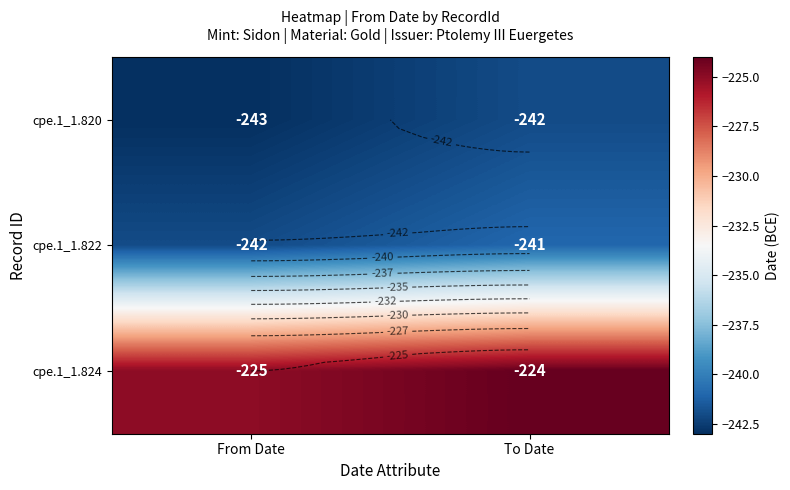

What is the sum of the cpe.1_1.820 values at To Date and From Date?

-485